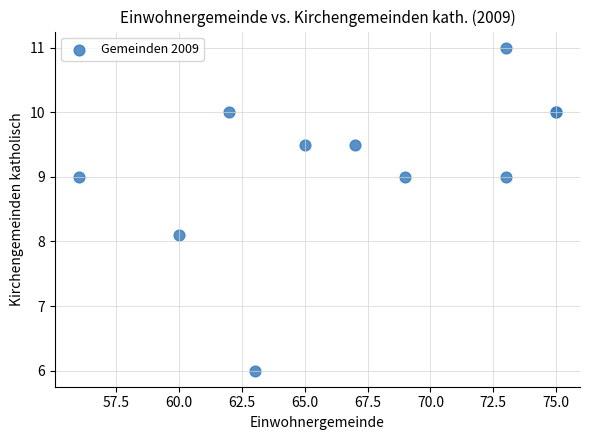

What Y value in the scatter plot is closest to 8?

8.1